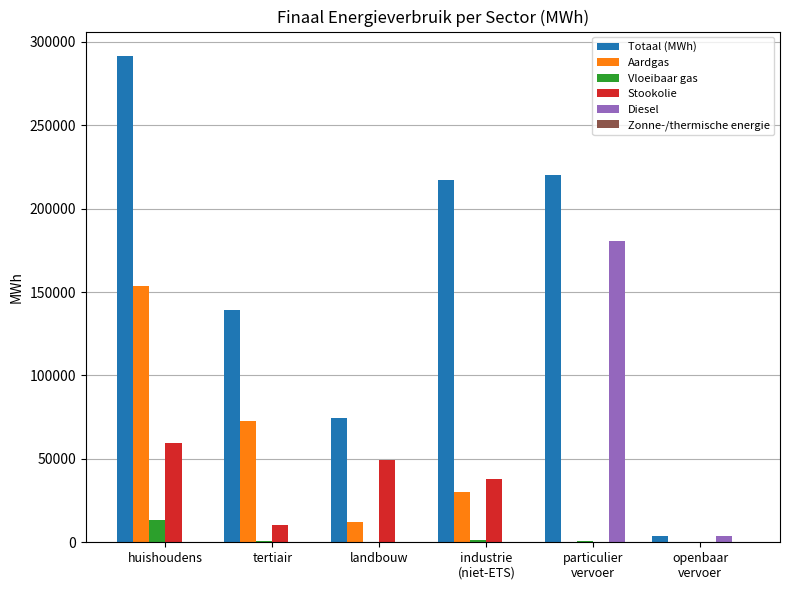

What is the sum of all Aardgas values?

268721.2